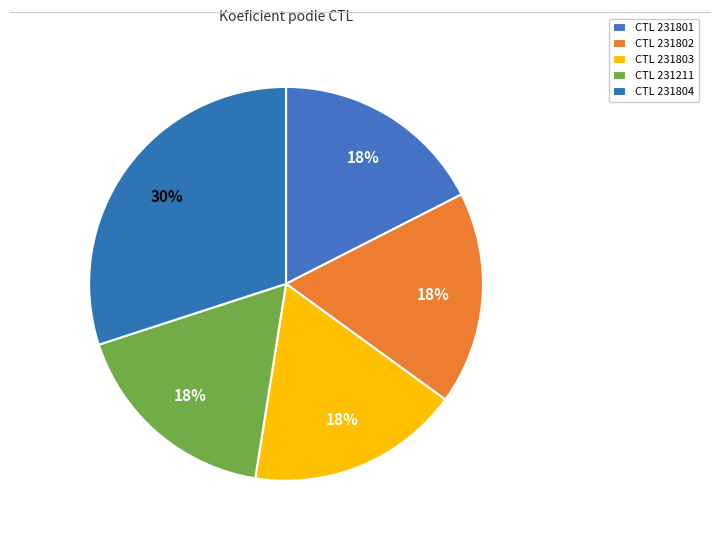

Which slice is the largest?

231804